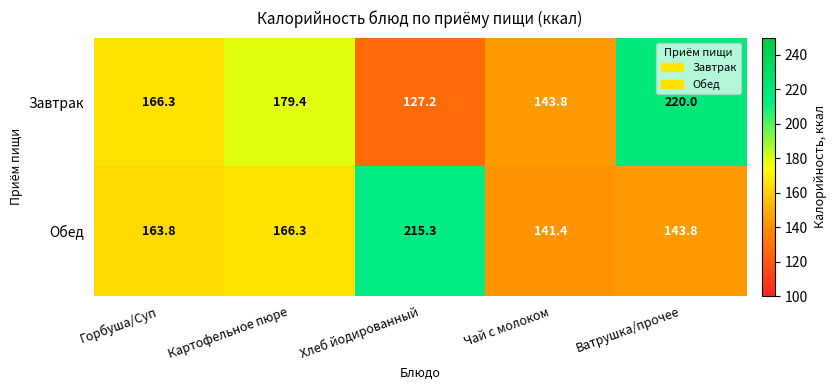

What is the sum of the Завтрак values at Ватрушка/прочее and Чай с молоком?

363.8